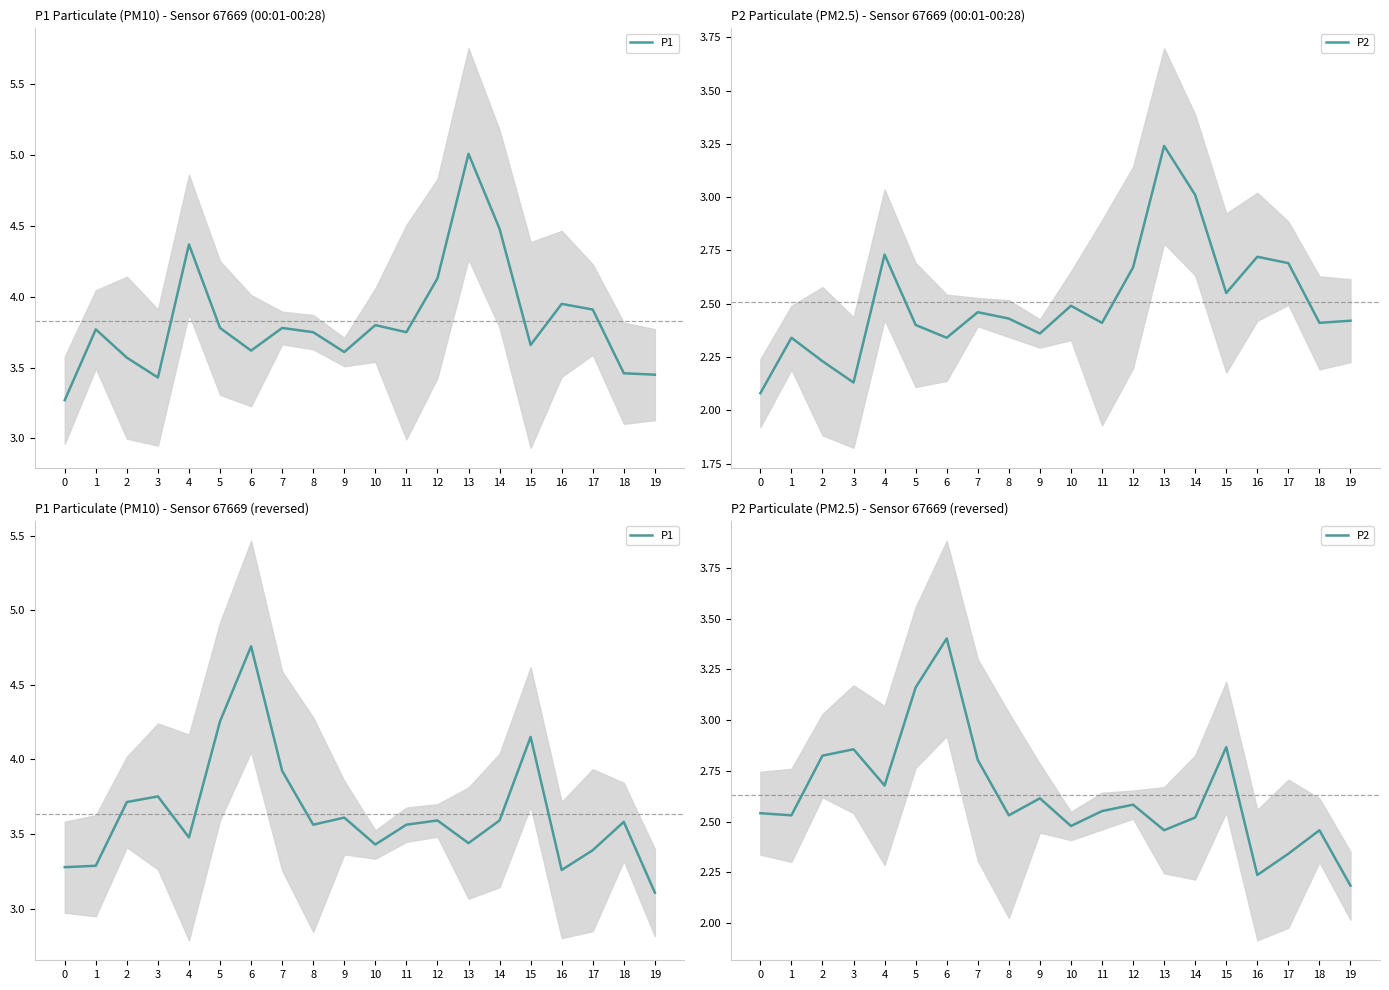

The P2 series shows 0.9 at 4. True or false?

False